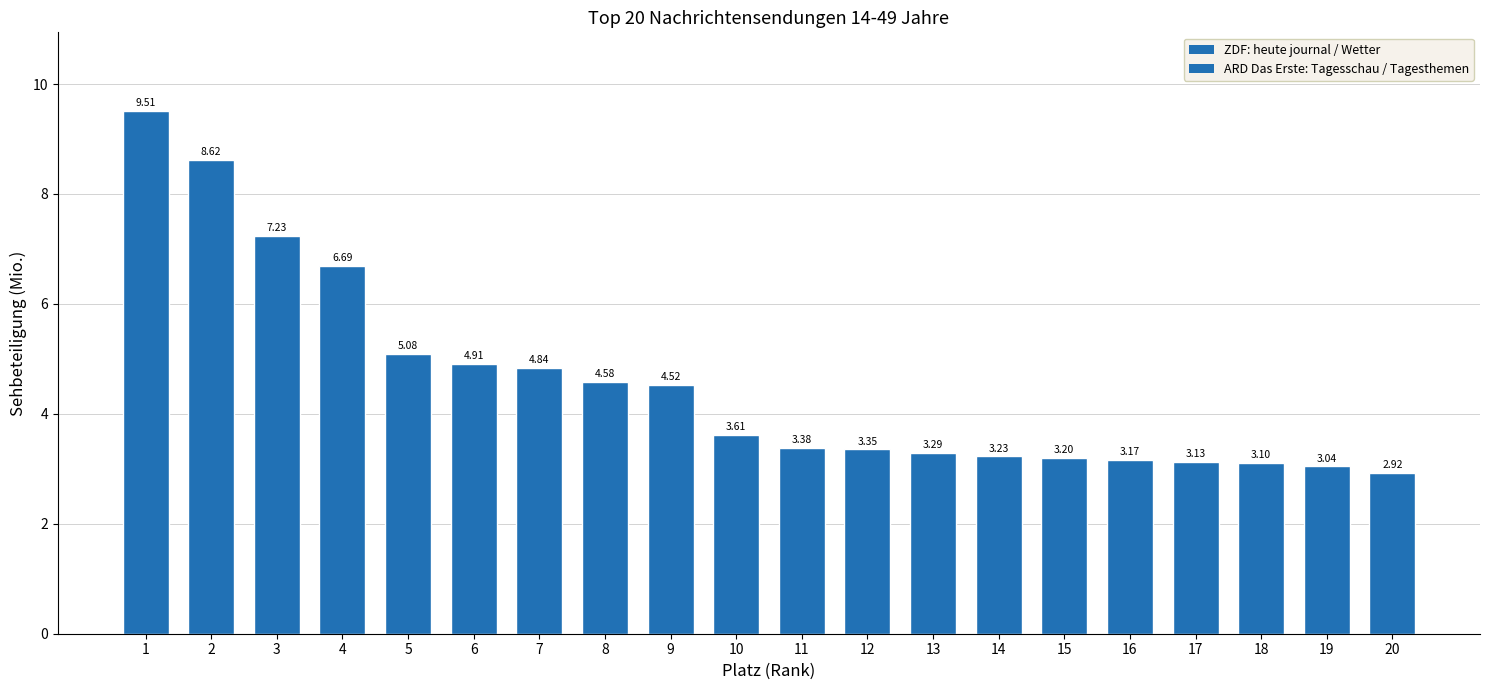

What is the difference between the maximum and second lowest values?

6.5